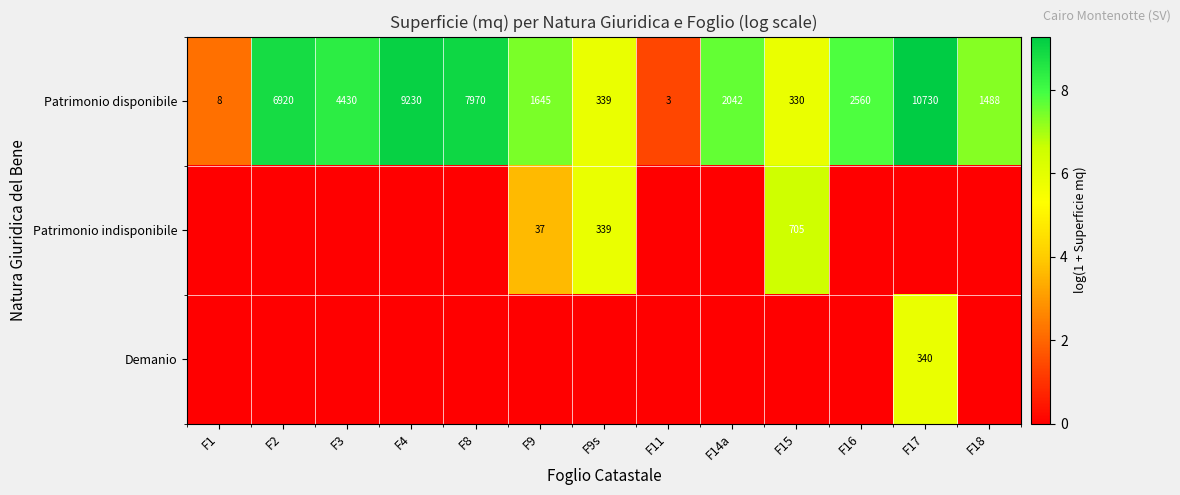

True or false: Patrimonio disponibile has a value of 13296 at F4.

False